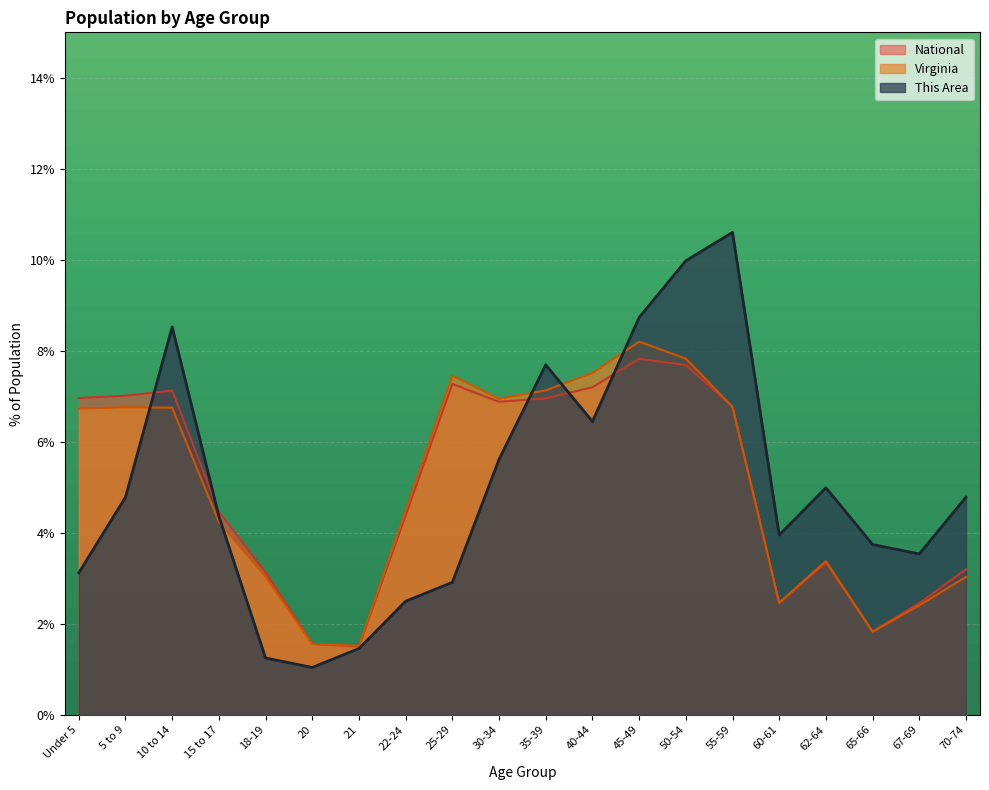

What is the value of the Virginia point at the 5th from the left?

3.0